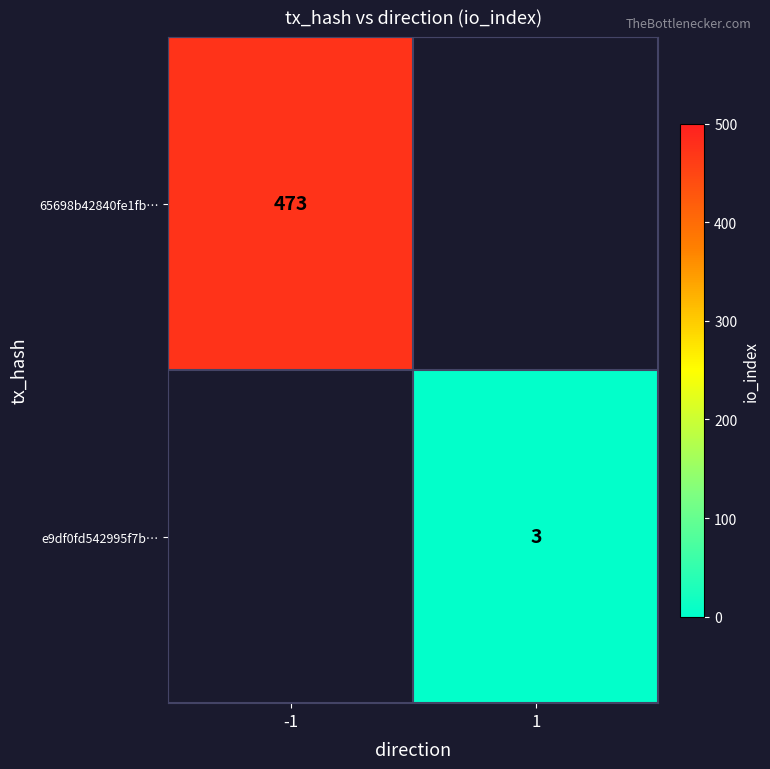

The value of e9df0fd542995f7b… at 1 is 3. True or false?

True